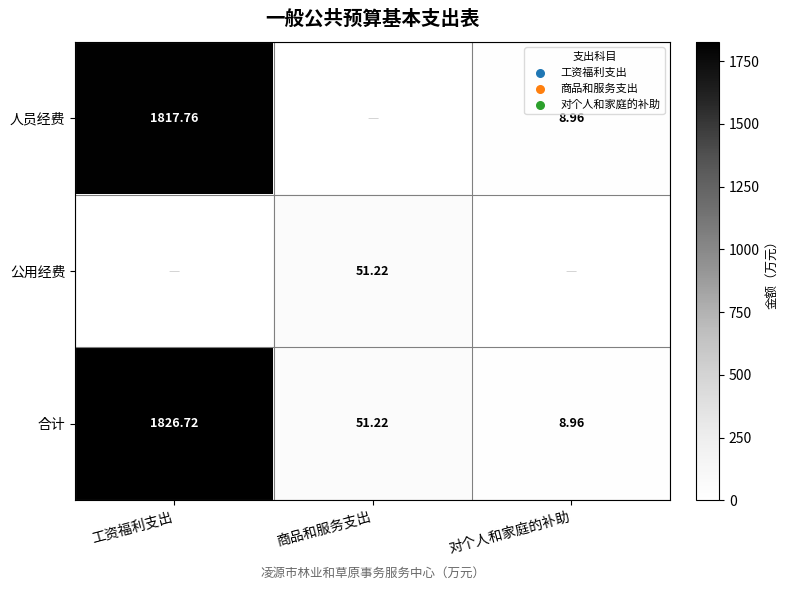

At which category is the sum across all series the highest?

工资福利支出